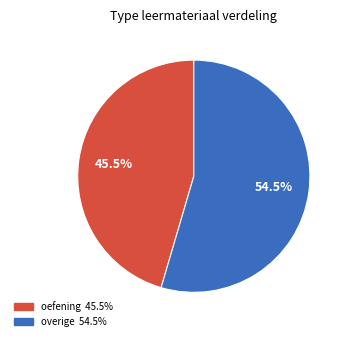

Is there a majority slice in this chart?

Yes